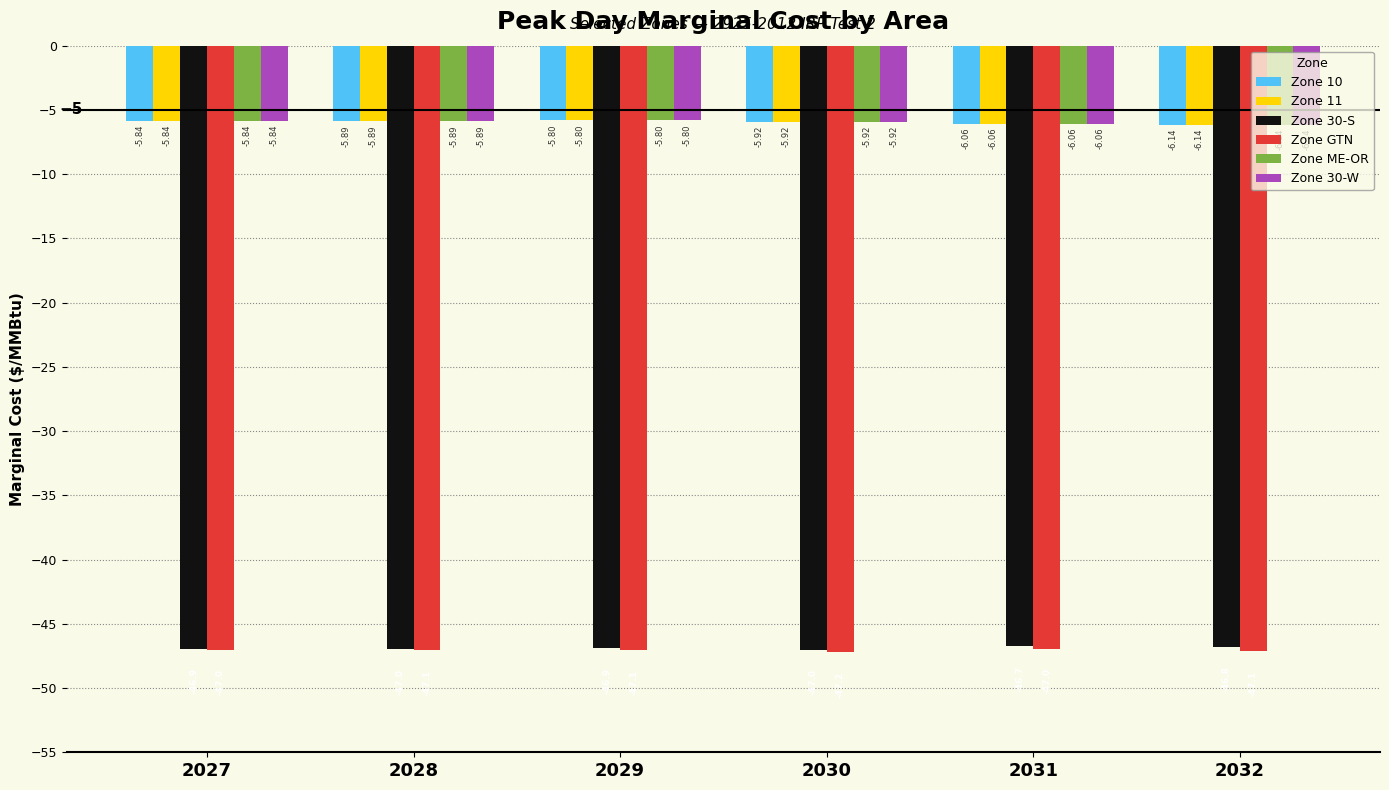

Where is Zone 30-S nearest to the value -46?

2031